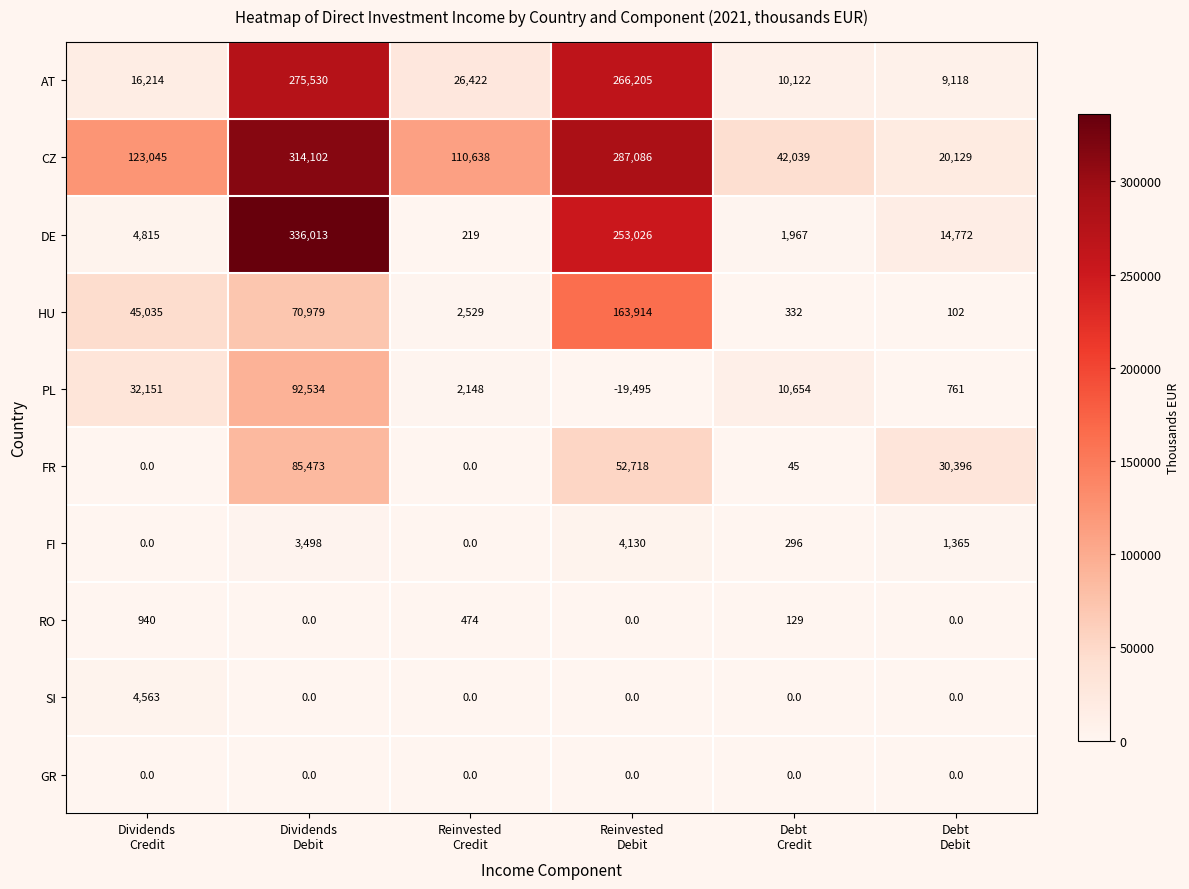

Which series has the widest spread of values?

DE